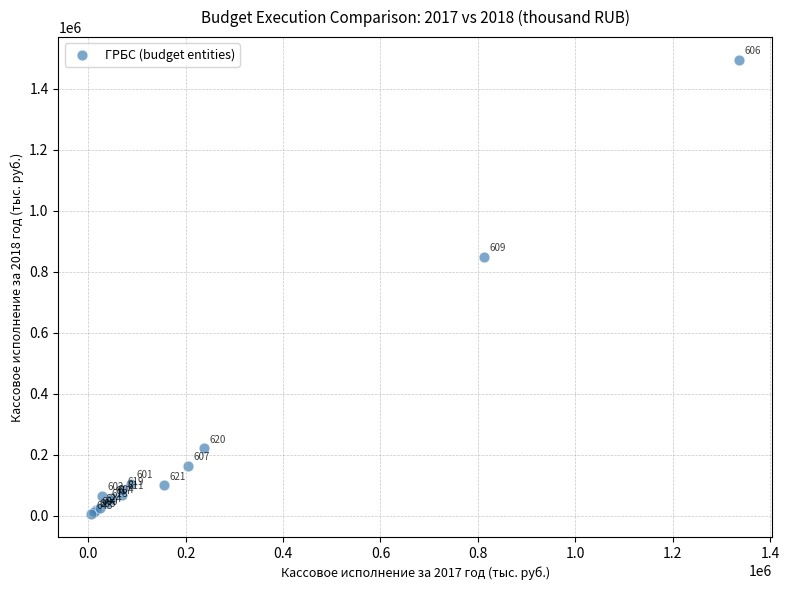

What Y value in the scatter plot is closest to 749715?

848311